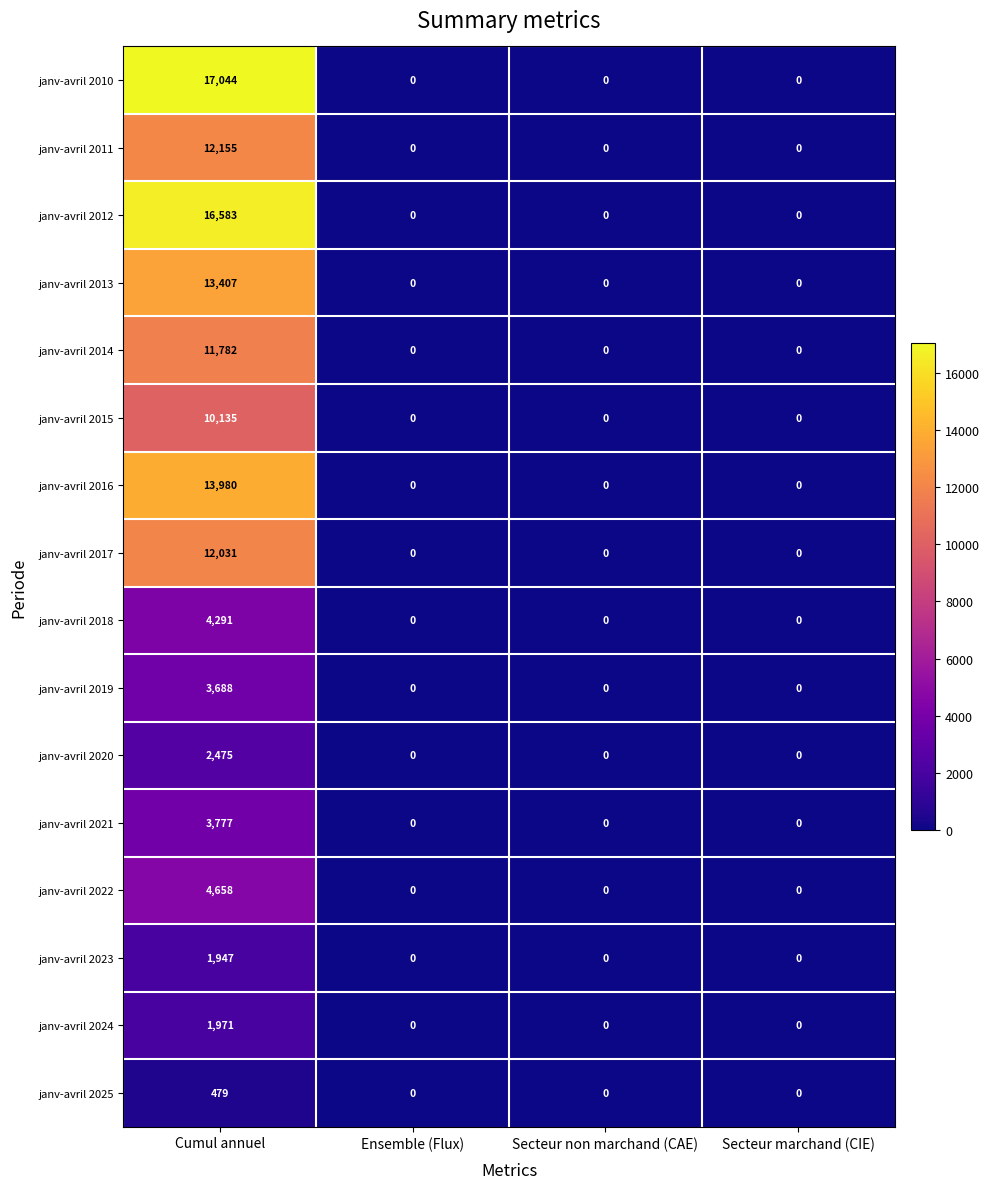

How many positive values does the janv-avril 2019 series have?

1